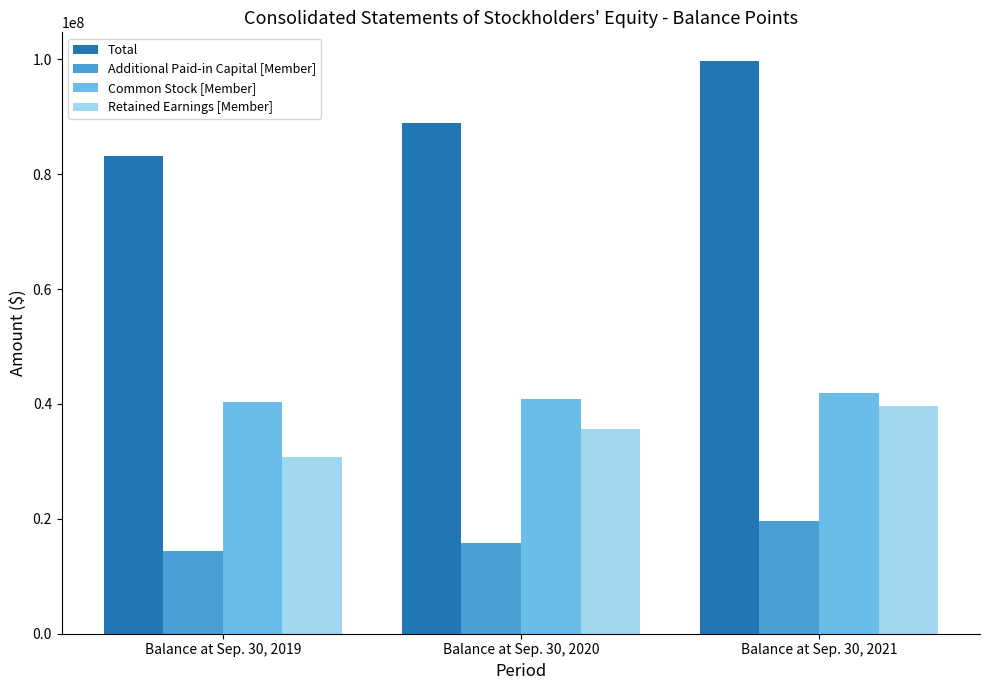

What is the difference between the maximum and minimum values in the Retained Earnings [Member] series?

8834379